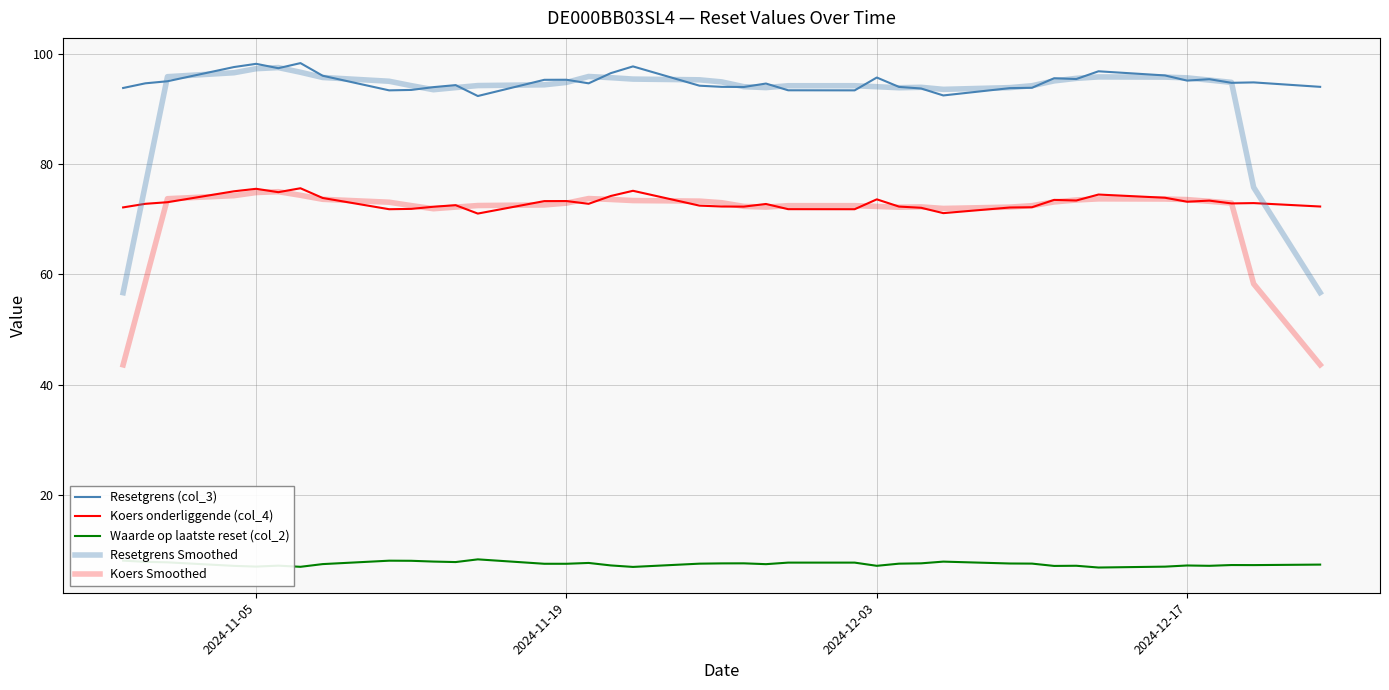

Does the chart have visible grid lines?

Yes